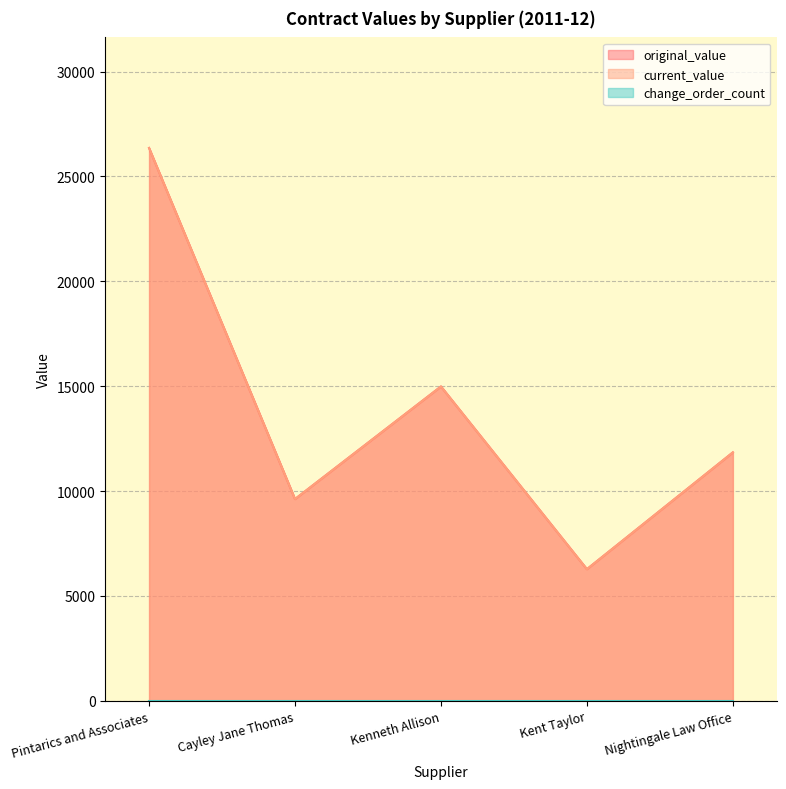

Between Cayley Jane Thomas and Kent Taylor, which series saw the biggest shift?

original_value